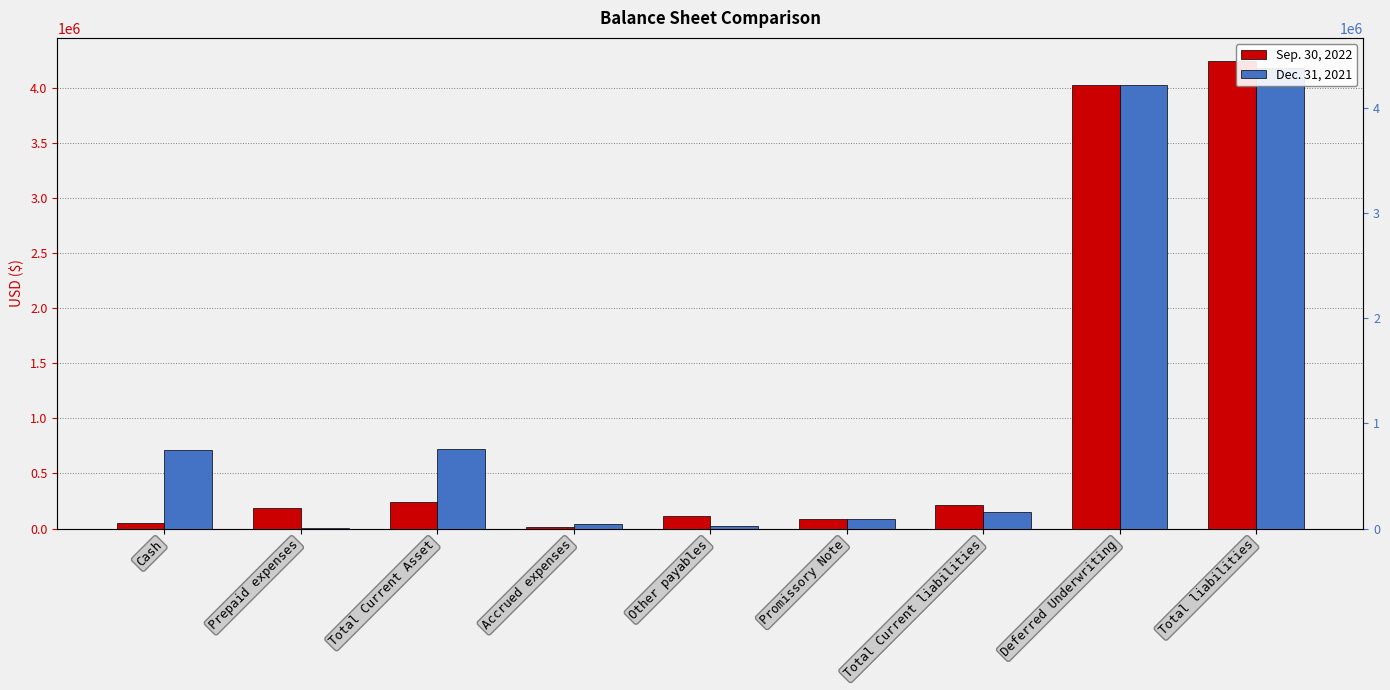

What is the difference between the second highest and minimum values in the Sep. 30, 2022 series?

4008963